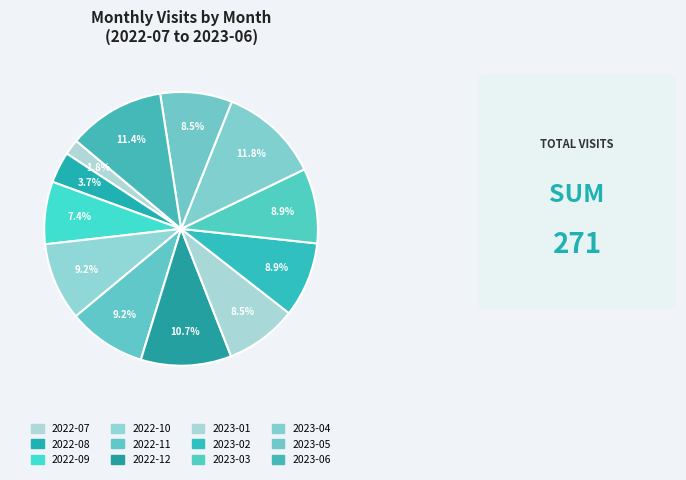

How many slices are in this pie chart?

12